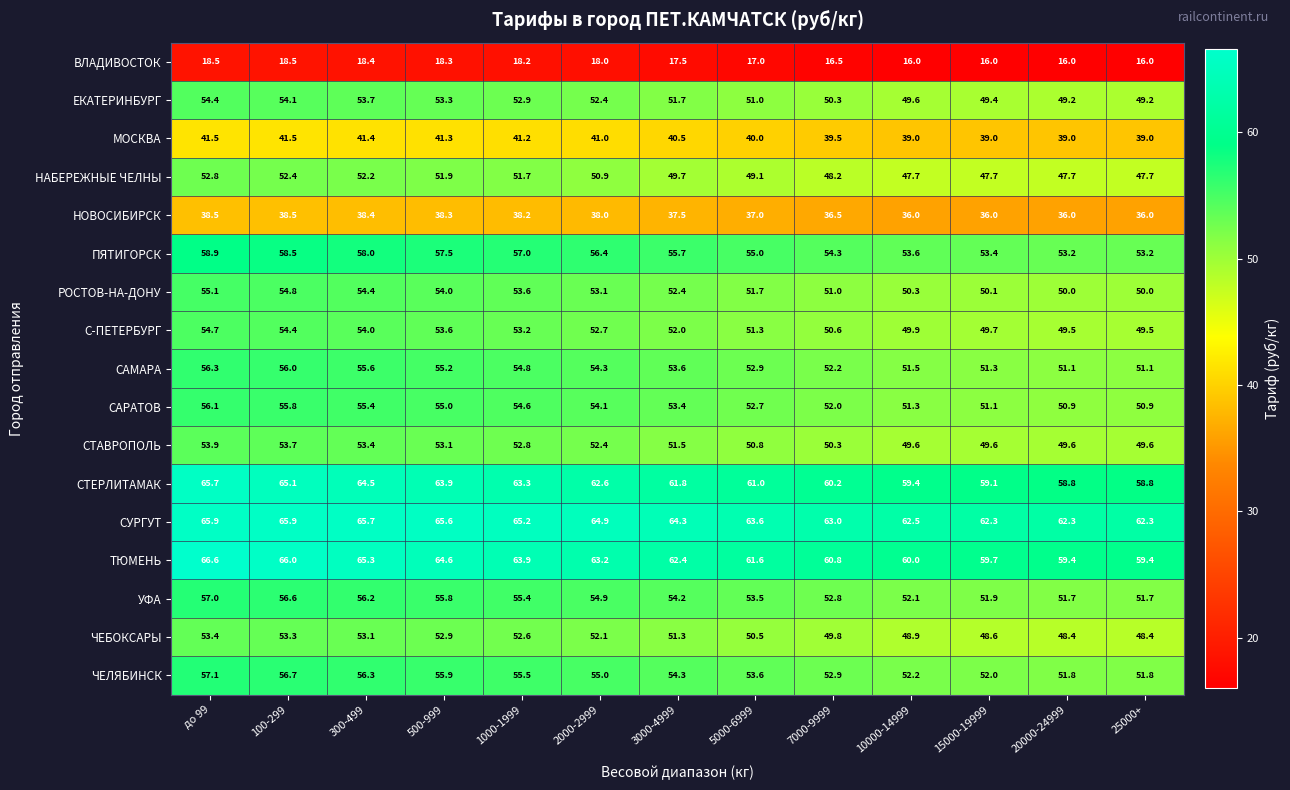

What is the total value across all series at до 99?

906.4